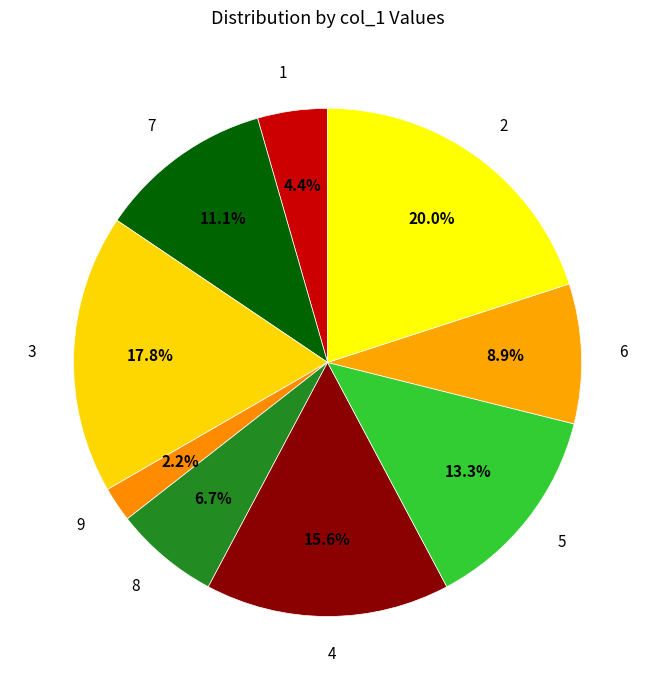

Which has a higher value, 8 or 9?

8